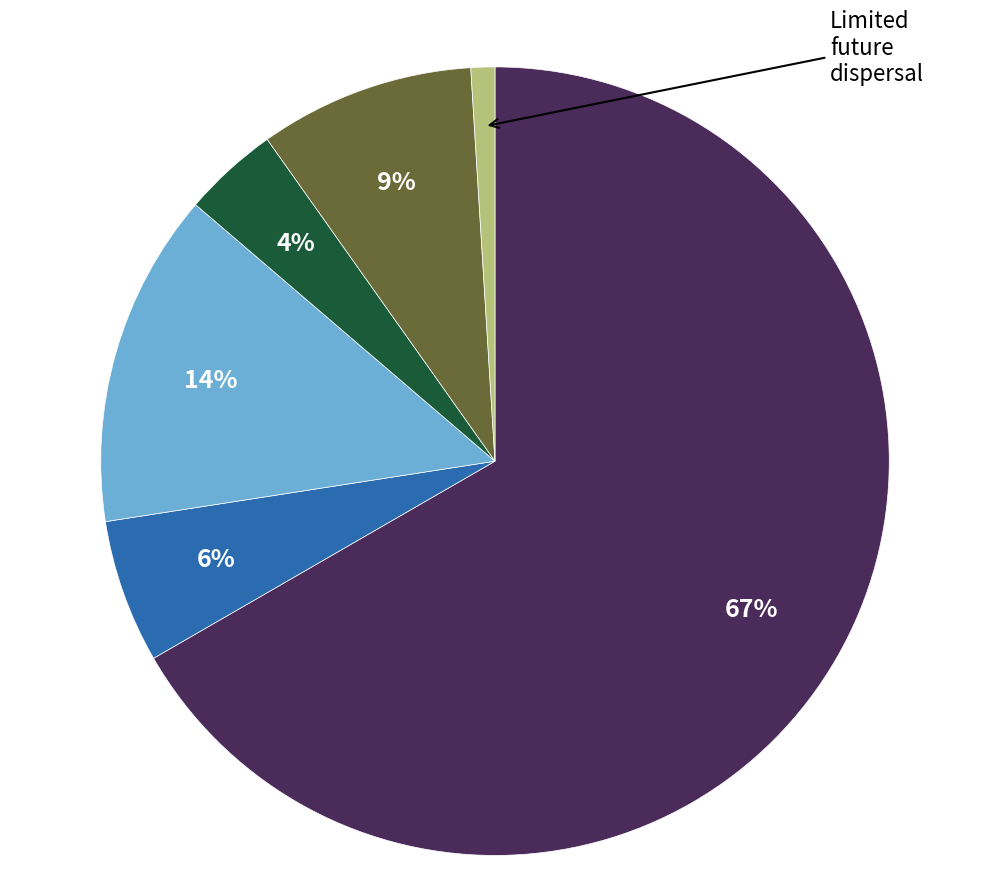

Is there any slice that represents more than half of the pie?

Yes